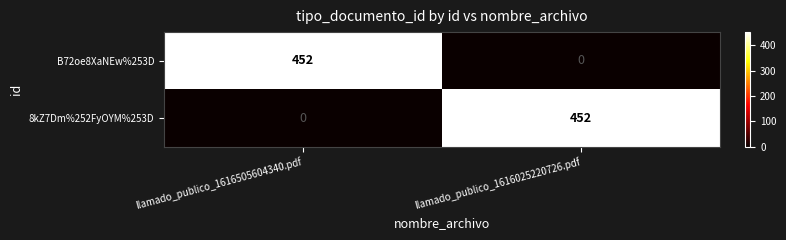

How many data points in 8kZ7Dm%252FyOYM%253D are less than 452?

1